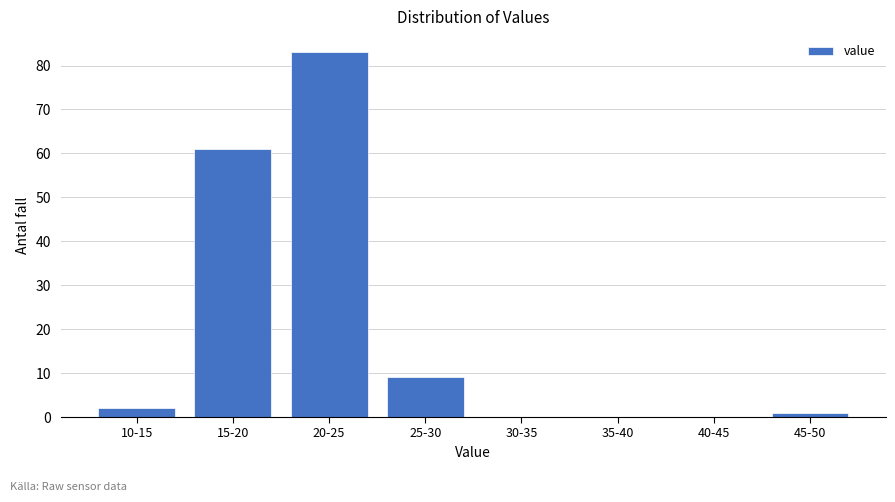

Reading left to right, list all the values displayed in this chart.

10-15=2	15-20=61	20-25=83	25-30=9	30-35=0	35-40=0	40-45=0	45-50=1